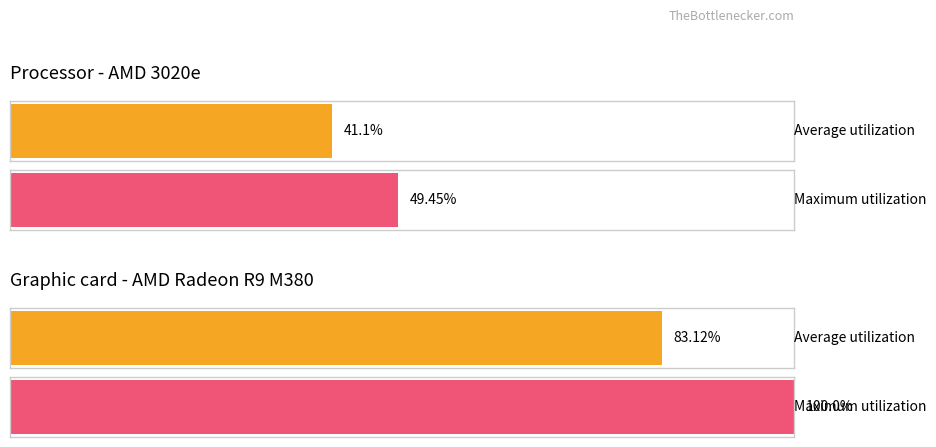

The Maximum utilization series shows 0.0 at May. True or false?

False